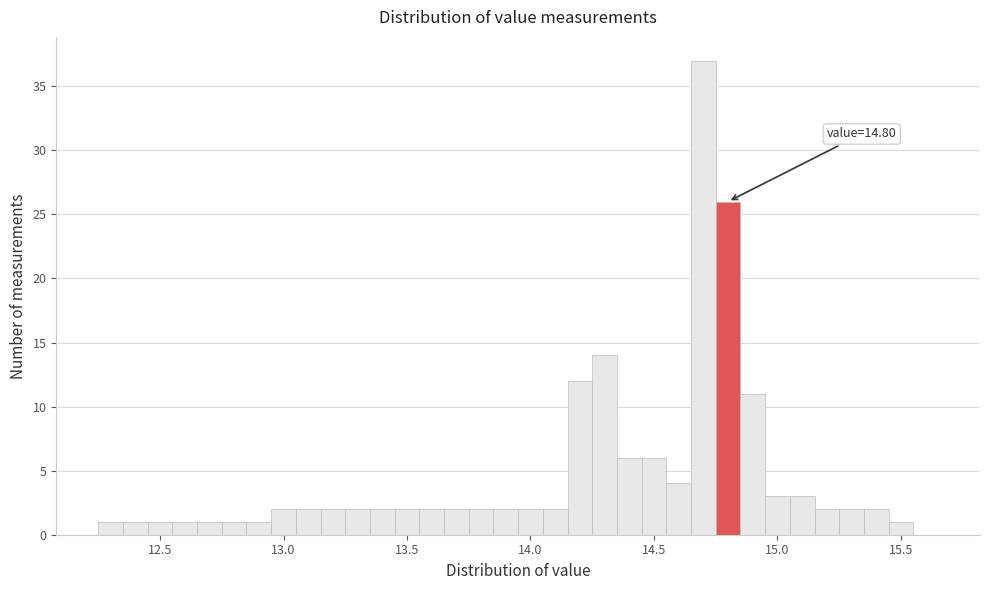

Read against the x-axis, roughly where is the centre of the tallest bar?

14.70